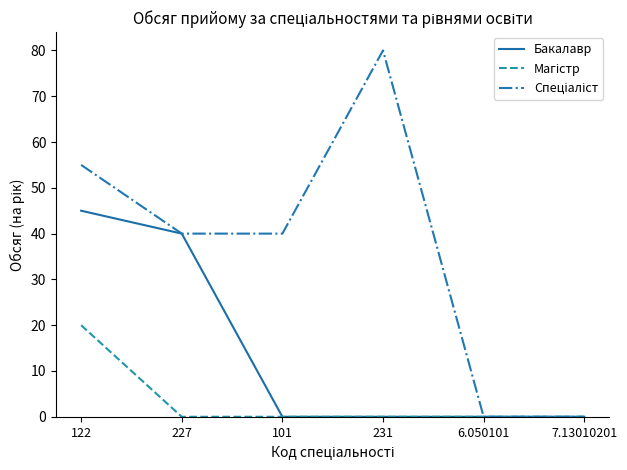

What position from the left is 7.13010201?

6